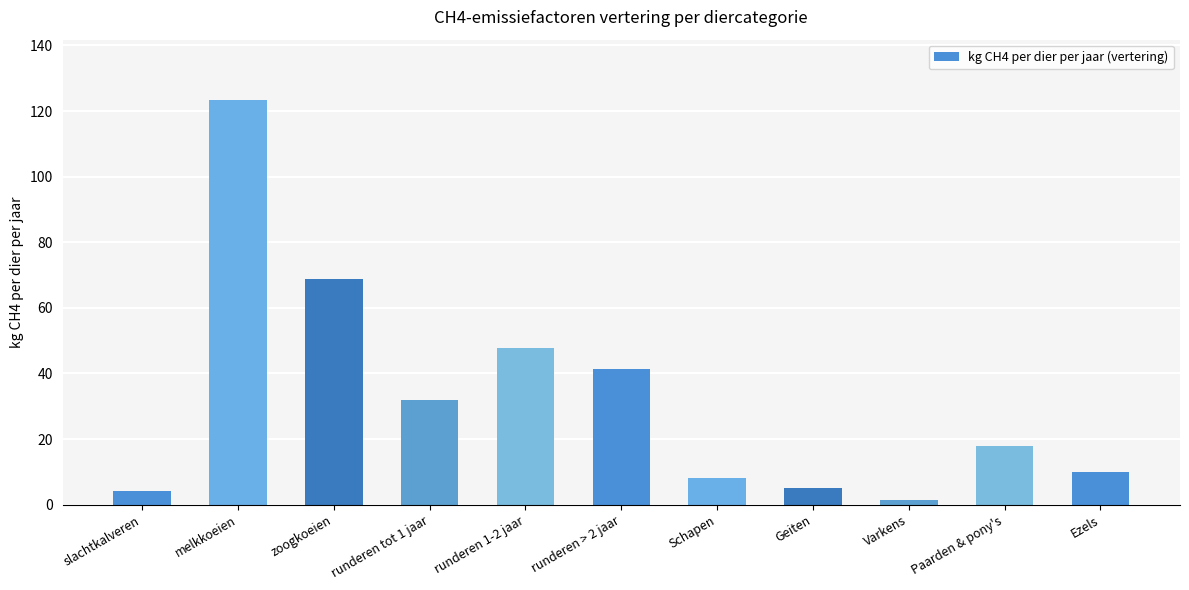

How many series are shown in this chart?

1